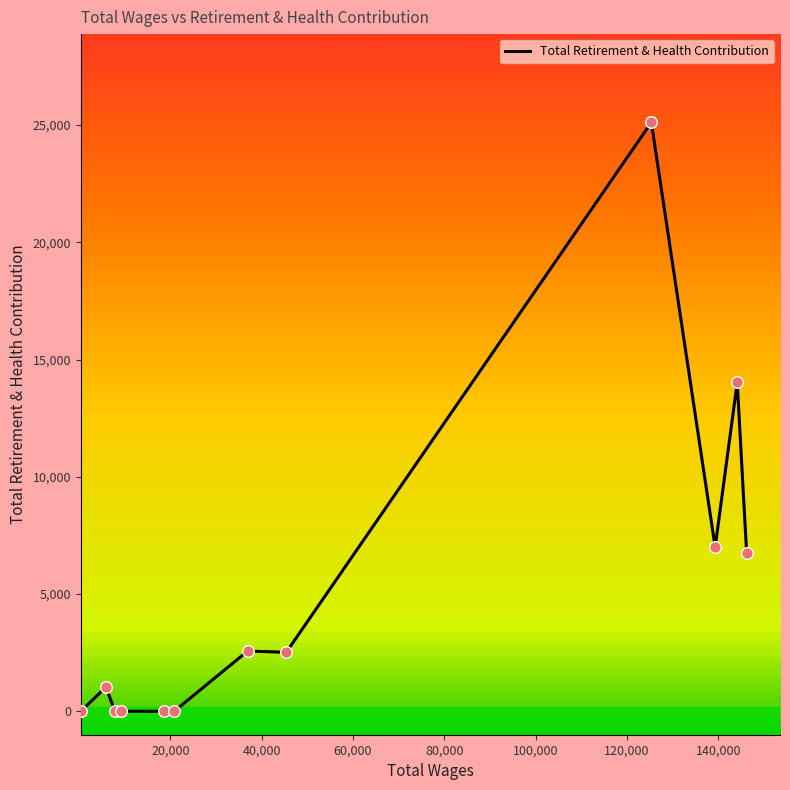

What is the maximum value shown in the chart?

25113